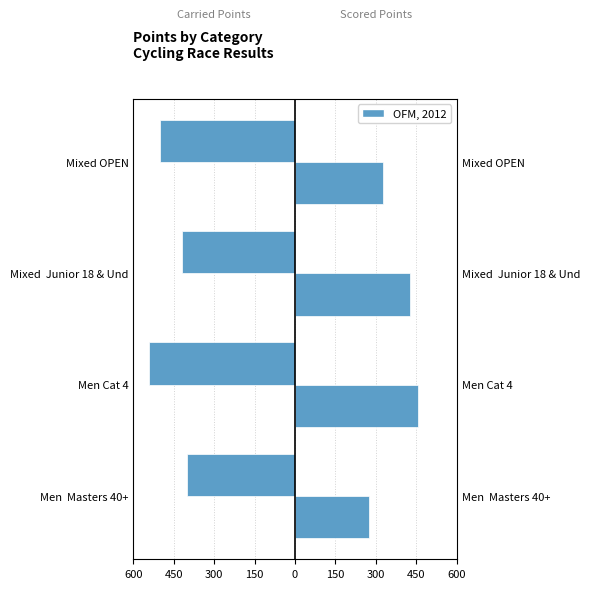

The value of Carried Points at Men Cat 4 is -540.0. True or false?

True